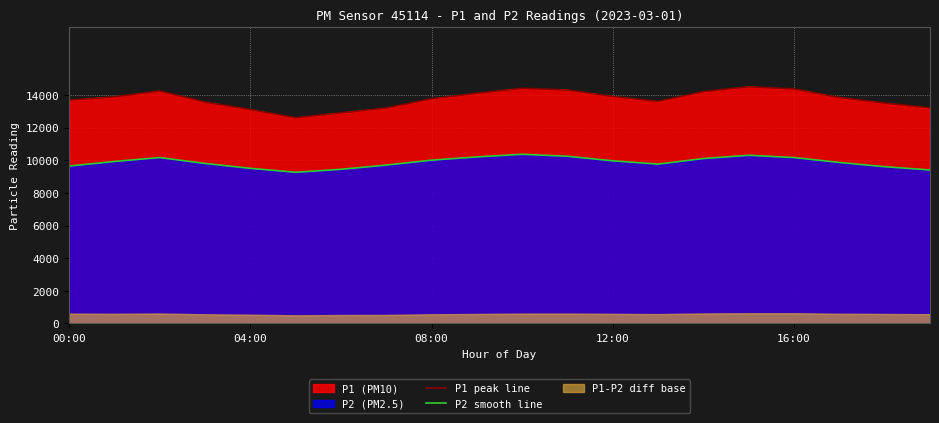

True or false: P2 smooth line has more than 0 interior local peaks.

True